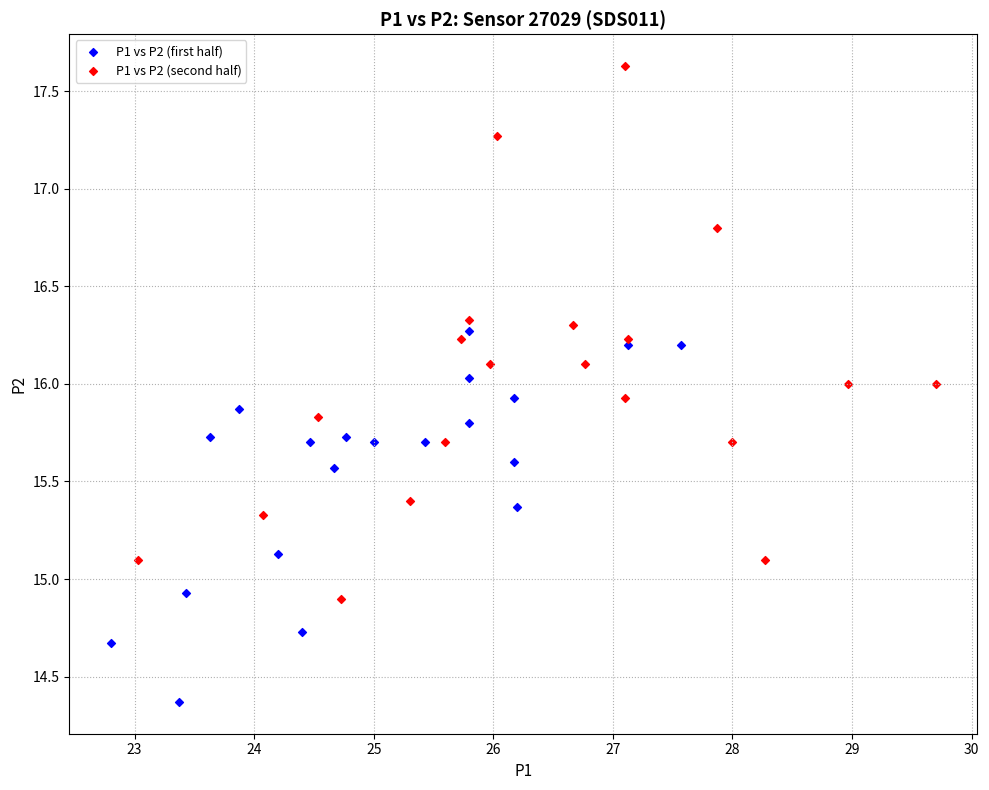

What are all the series names shown in the legend?

P1 vs P2 (first half), P1 vs P2 (second half)